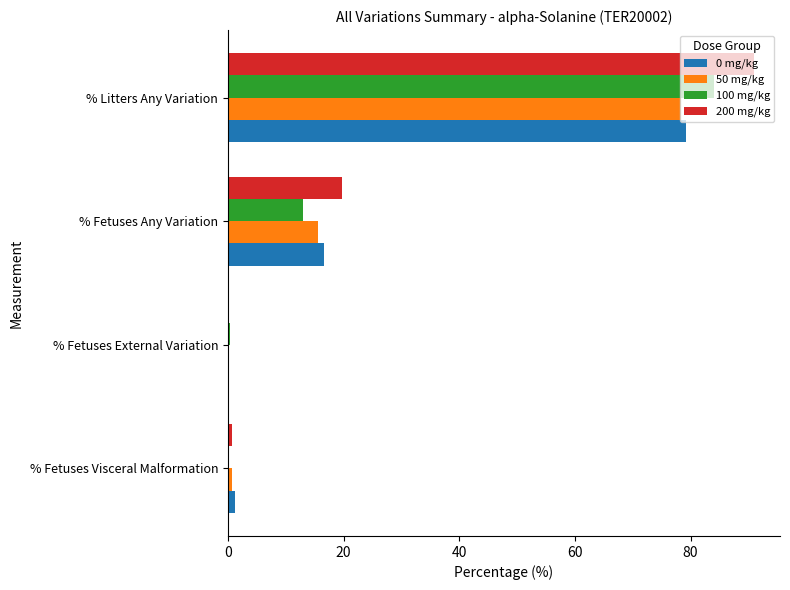

Which label corresponds to the largest value in the chart?

% Litters Any Variation